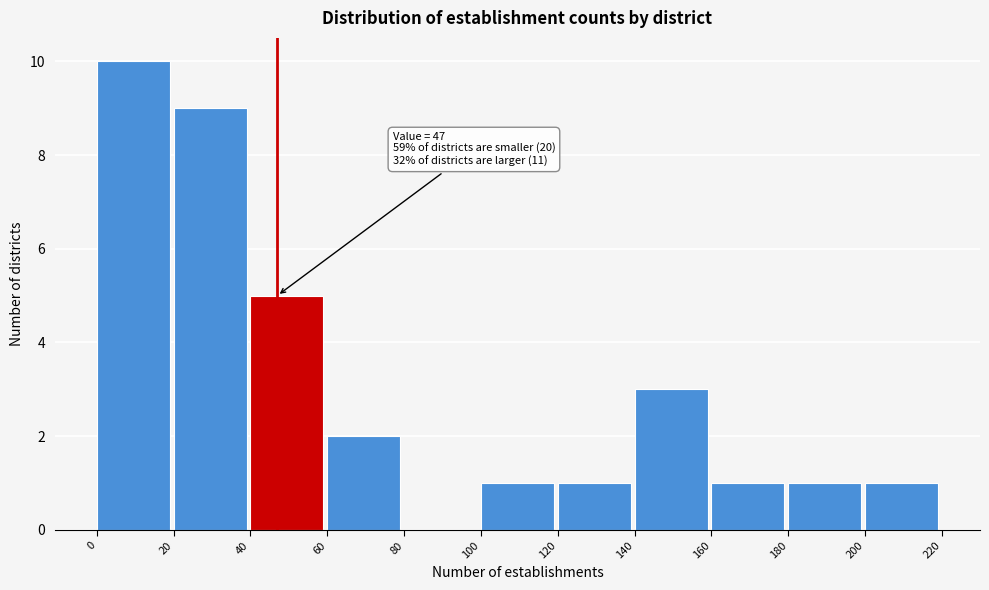

Over which range of the x-axis is the bar tallest?

0 to 20